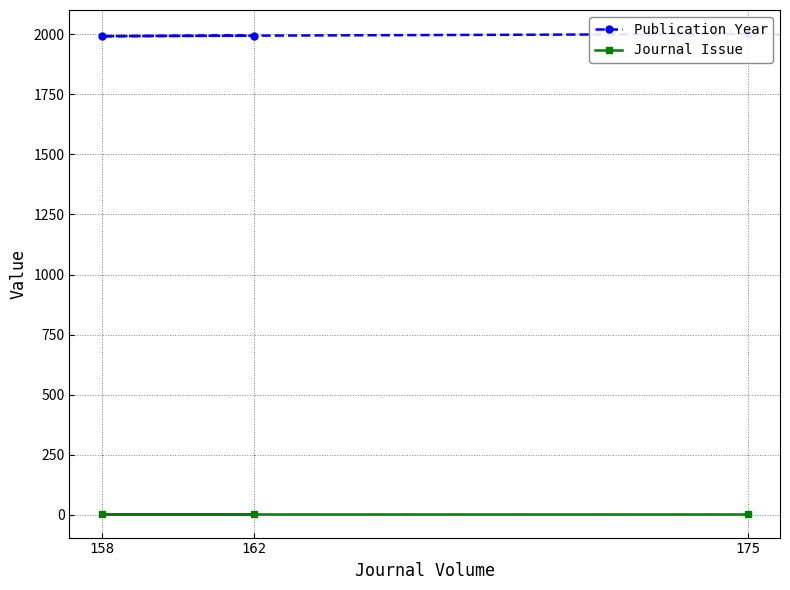

Reading right to left, what are all the values shown in this chart?

Publication Year: 1994	1992	2001
Journal Issue: 5	5	5